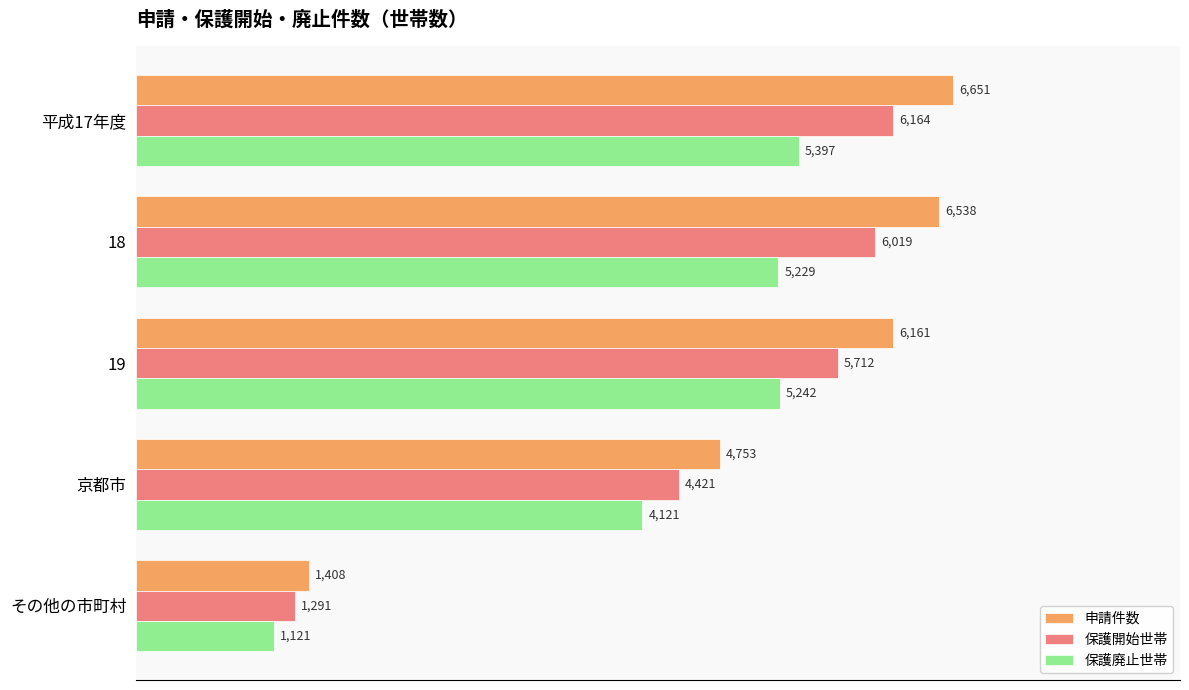

List the series in order of their overall mean, highest first.

申請件数, 保護開始世帯, 保護廃止世帯